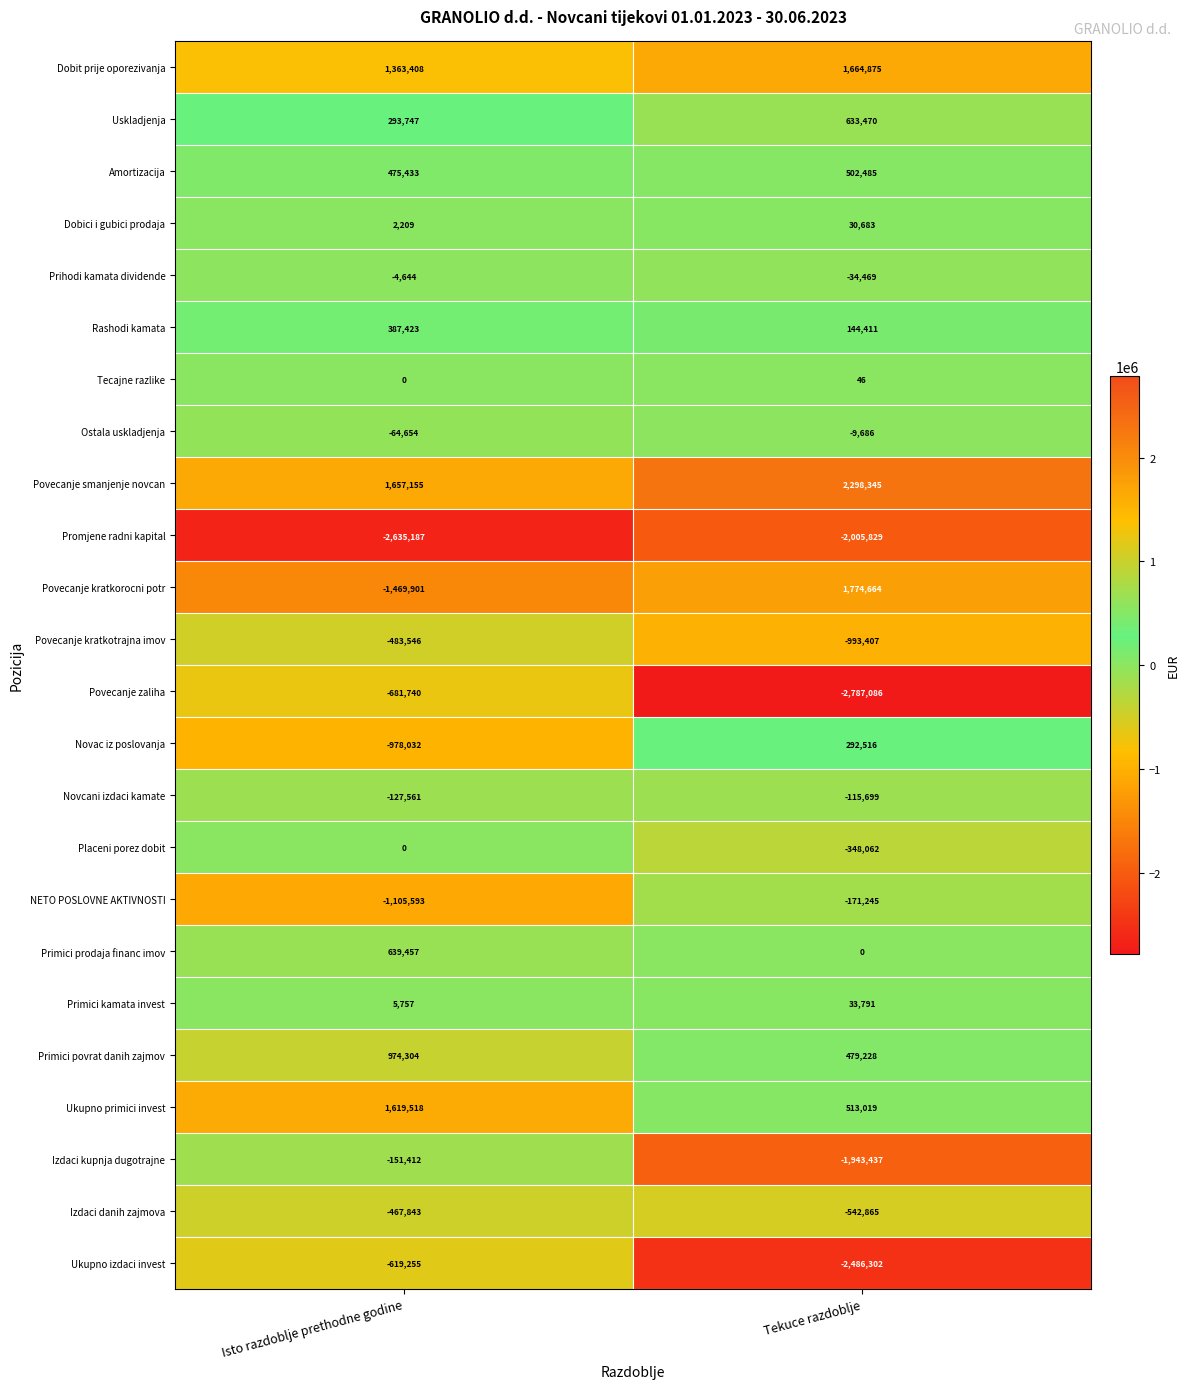

At which label is Primici prodaja financ imov closest to 319728?

Tekuce razdoblje